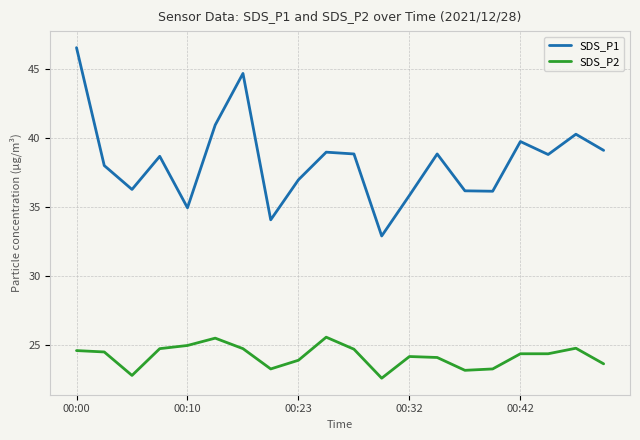

True or false: SDS_P1 and SDS_P2 cross at least once.

False